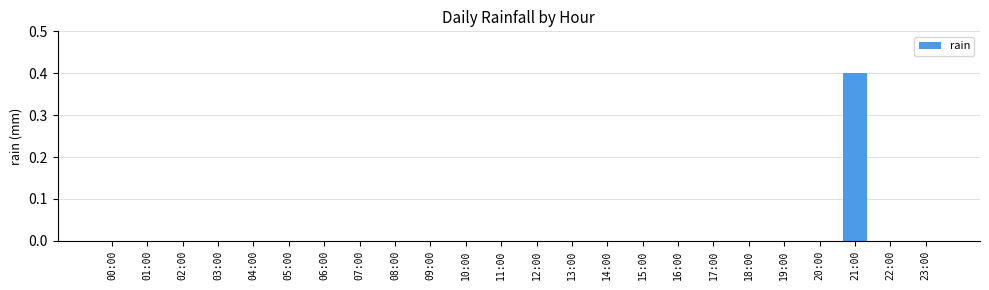

The chart shows a value of 0.2 at 14:00. True or false?

False